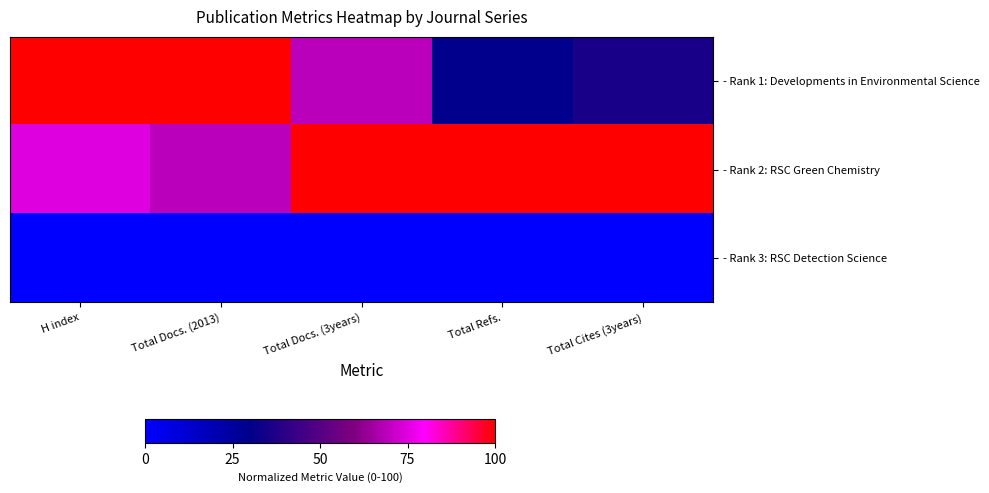

At which category is the sum across all series the highest?

H index